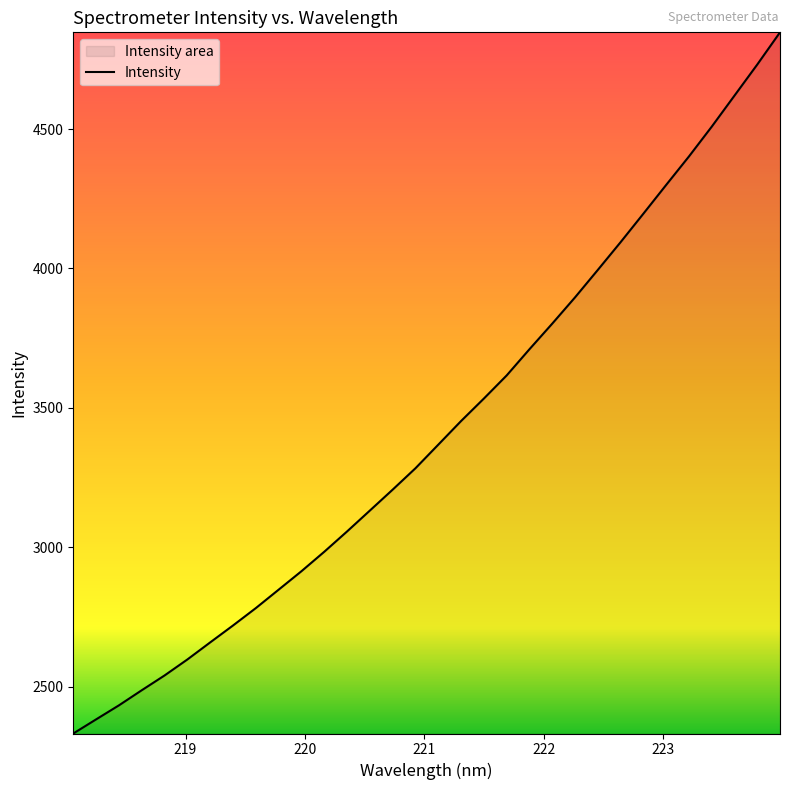

What is the difference between the maximum and minimum values?

2513.5